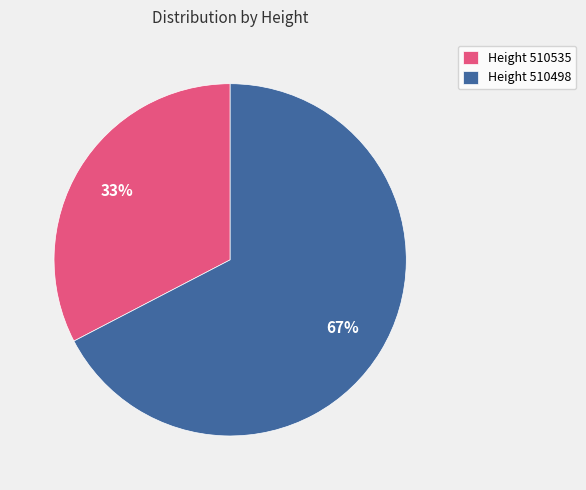

Combined, do Height 510535 and Height 510498 account for over 50%?

Yes